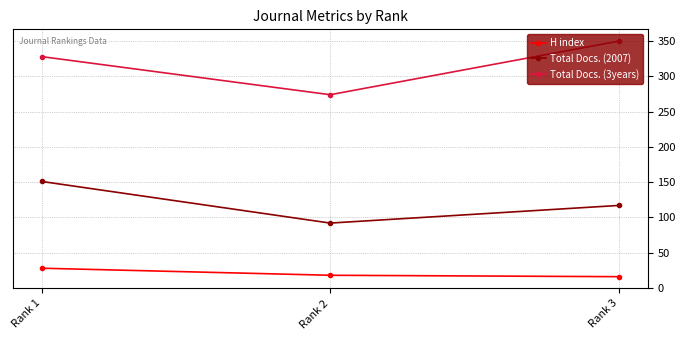

Is this an area chart (filled region under the line)?

No